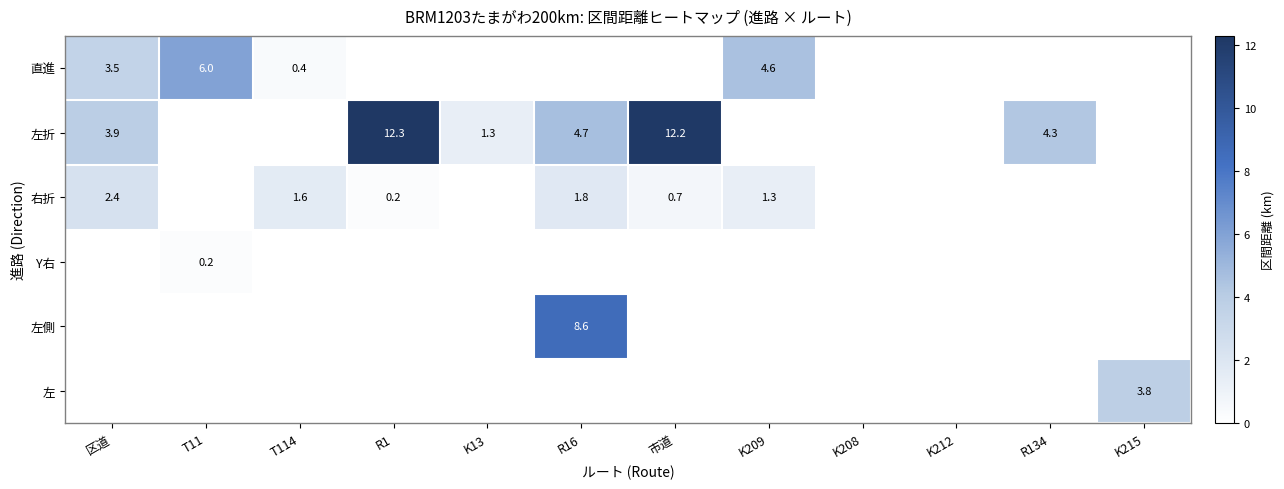

True or false: 右折 has a value of 1.6 at T114.

True